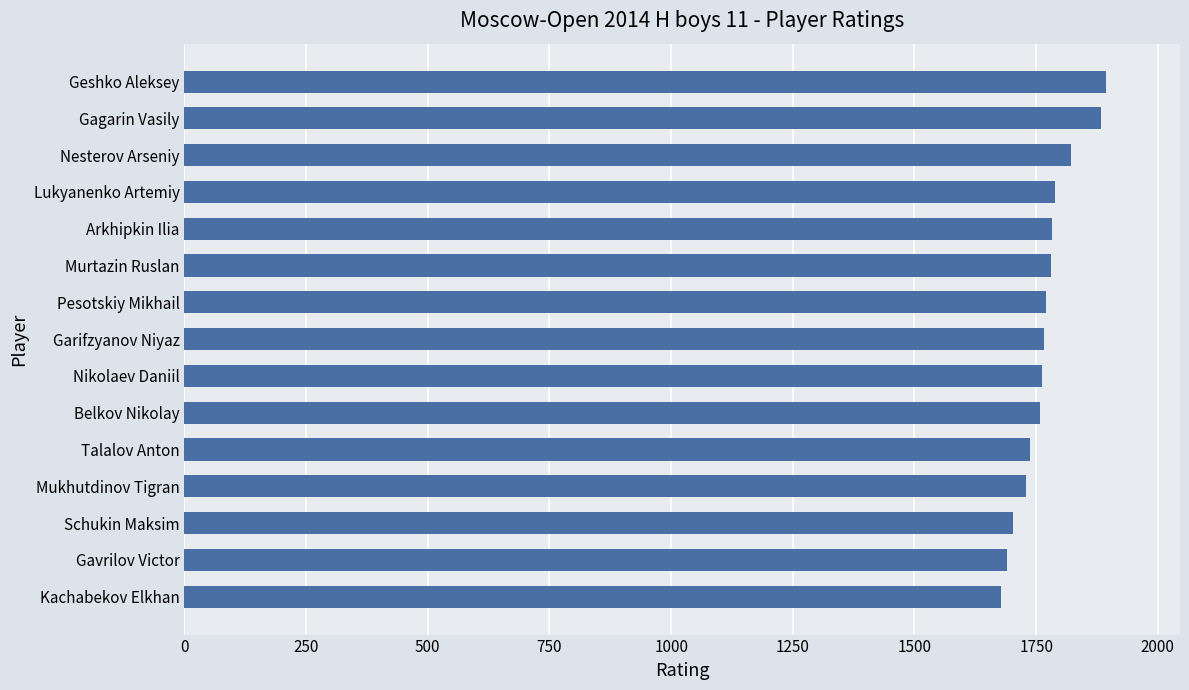

The value at Belkov Nikolay is 872. True or false?

False